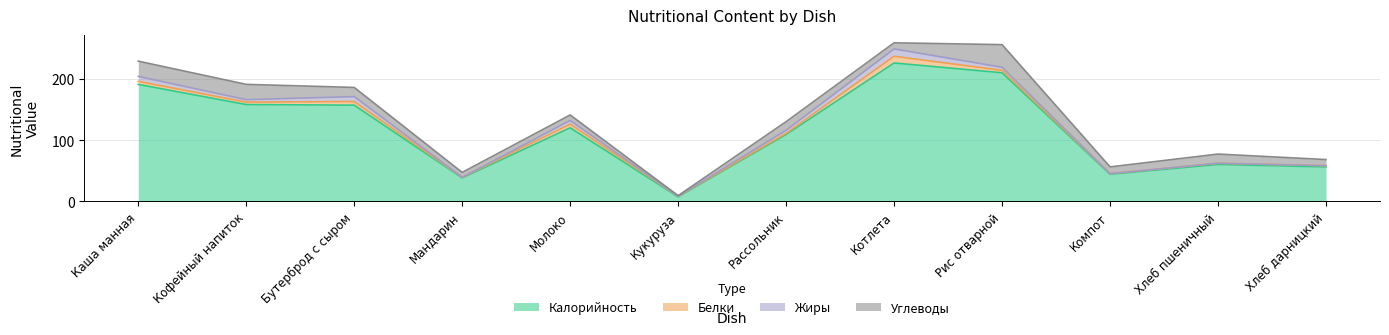

True or false: Углеводы and Калорийность intersect in this chart.

False